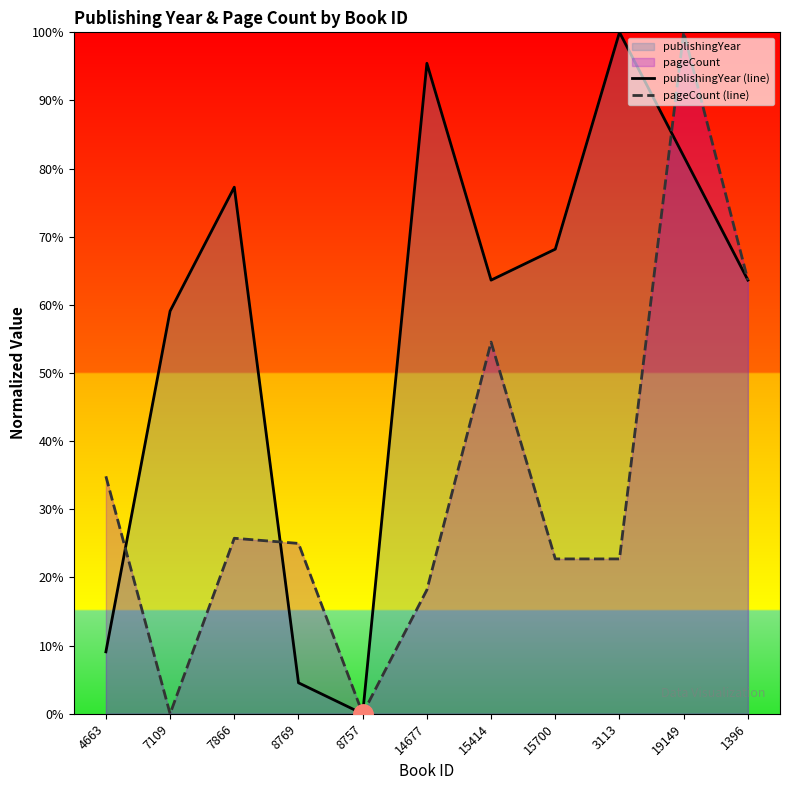

Which series has the largest total across all categories?

publishingYear (line)